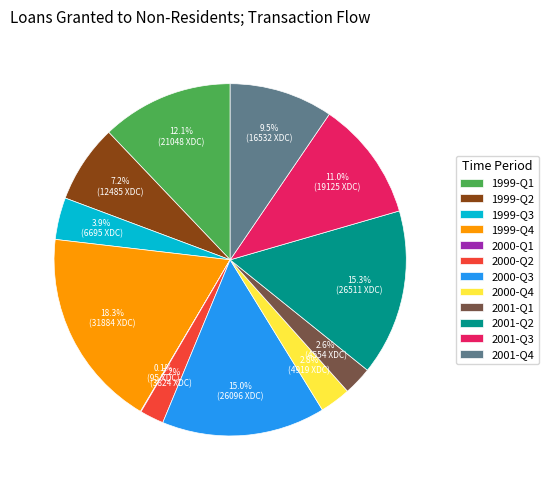

Which slice is the largest?

1999-Q4